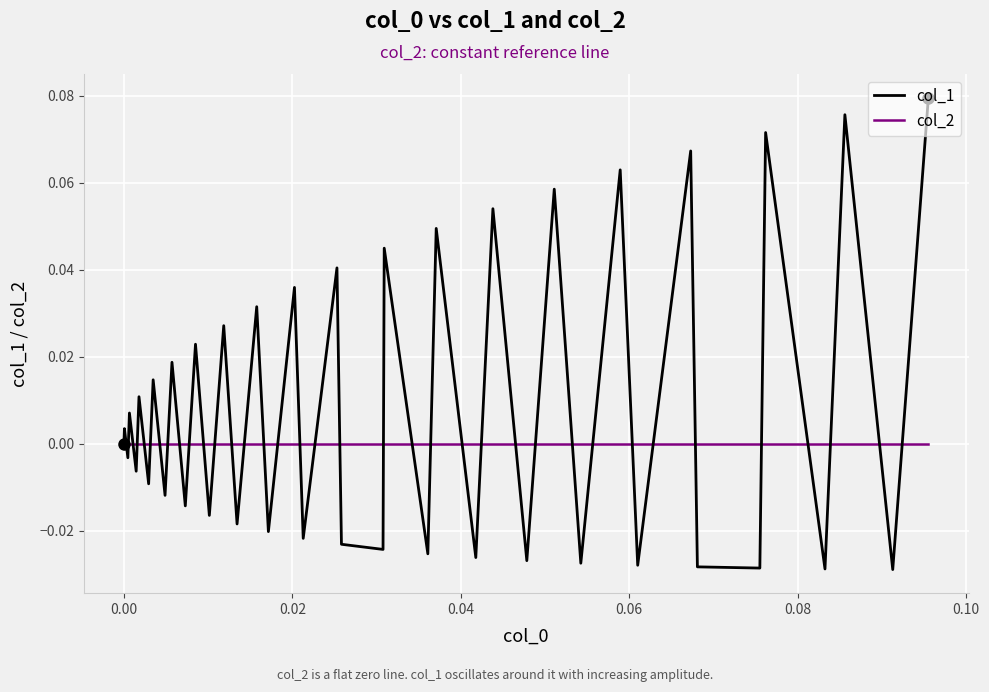

Which series has the largest total across all categories?

col_1